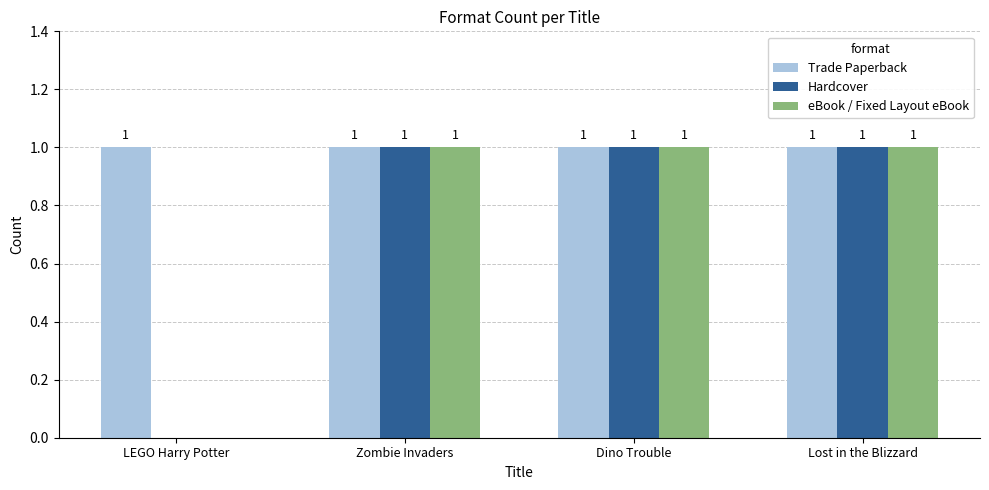

How many groups of bars are there?

4